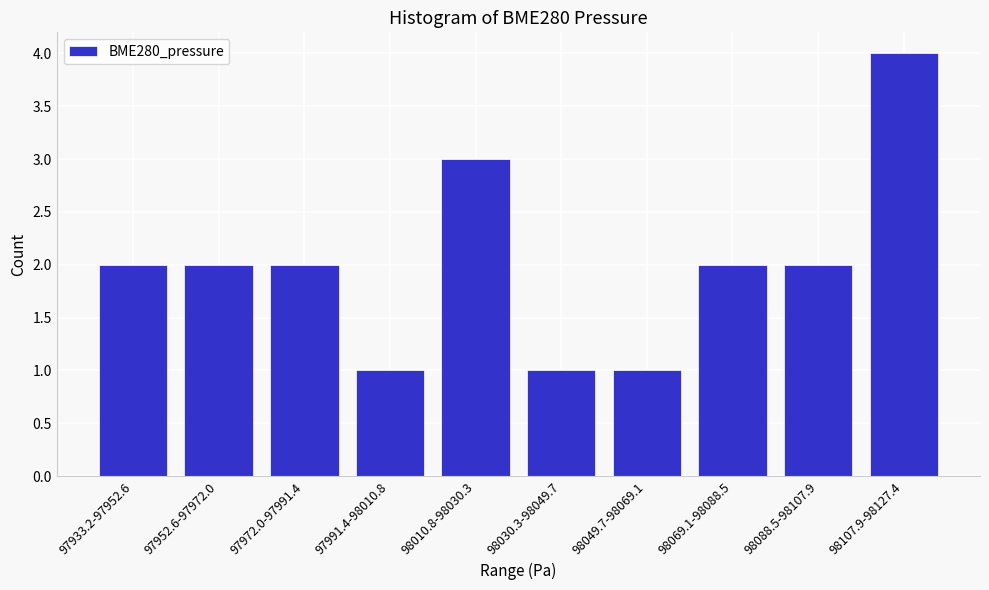

Reading right to left, list all the values displayed in this chart.

4	2	2	1	1	3	1	2	2	2